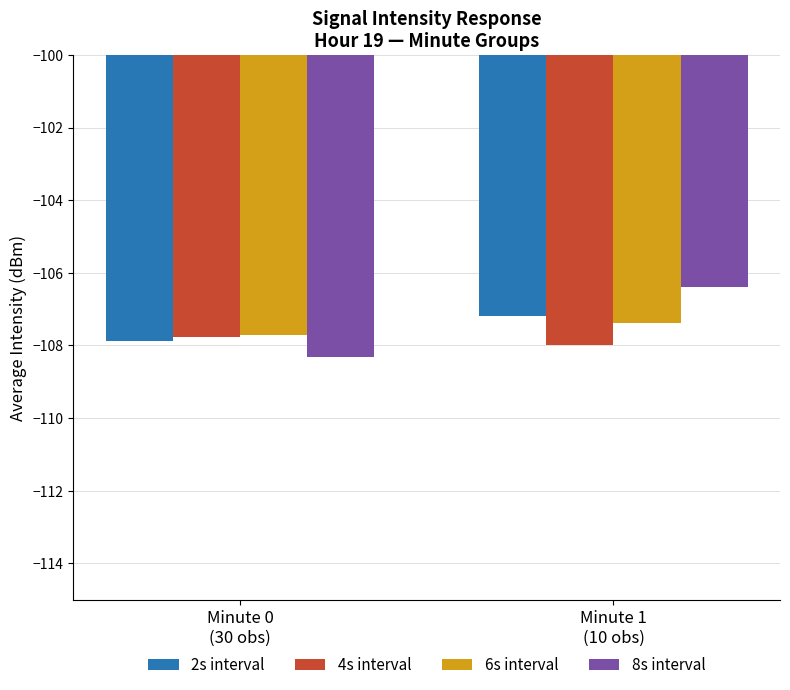

True or false: 4s interval has a value of -64.6 at Minute 0
(30 obs).

False